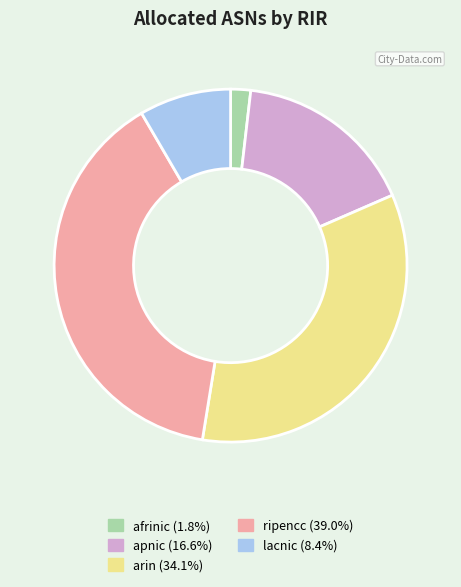

Do ripencc (39.0%) and apnic (16.6%) together represent more than half of the pie?

Yes